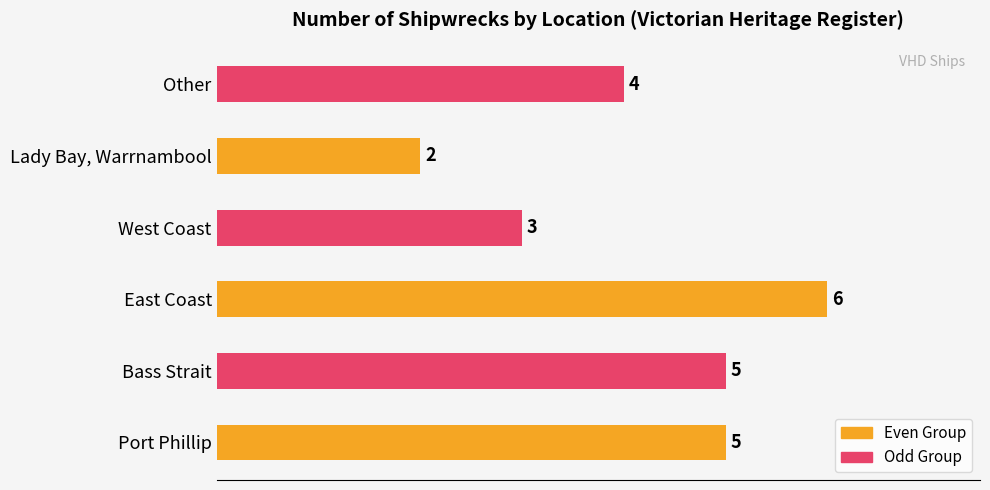

What is the difference between the second highest and minimum values?

3